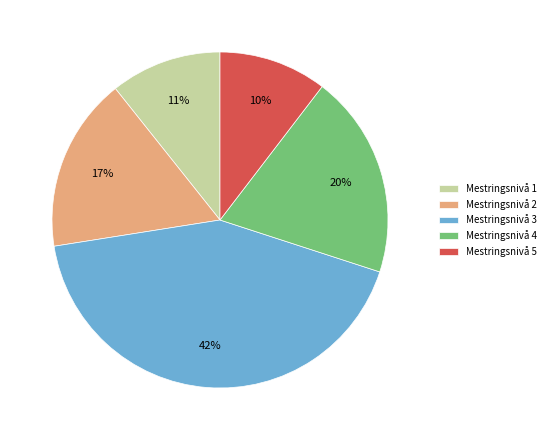

Does Mestringsnivå 5 account for over 50% of the chart?

No